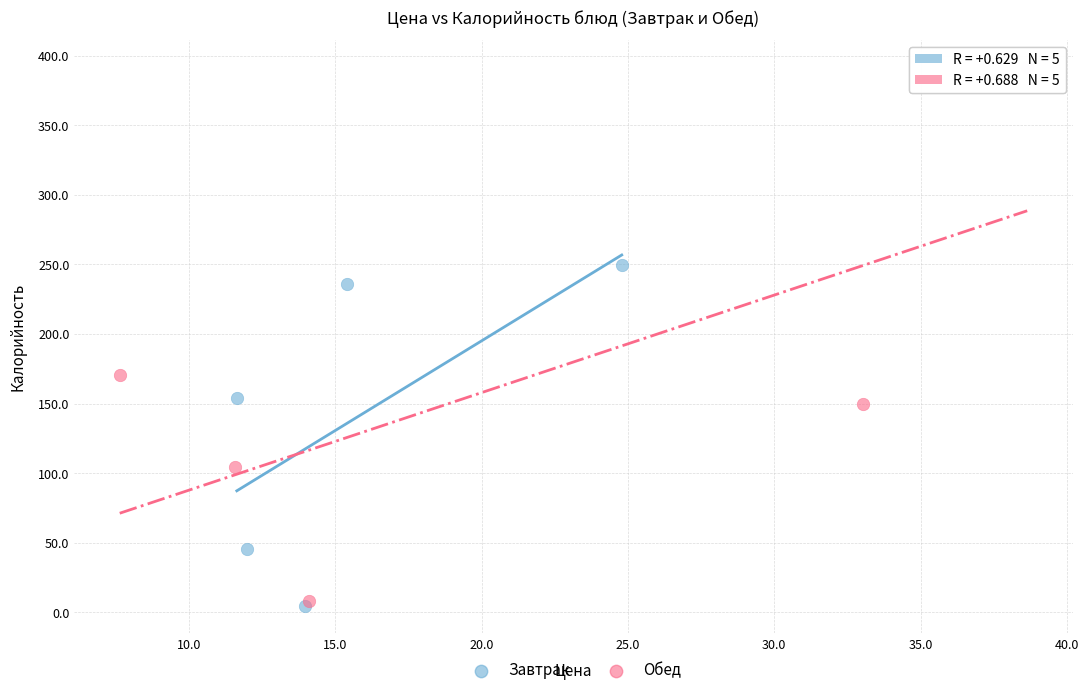

Which series contains the highest Y value?

Обед